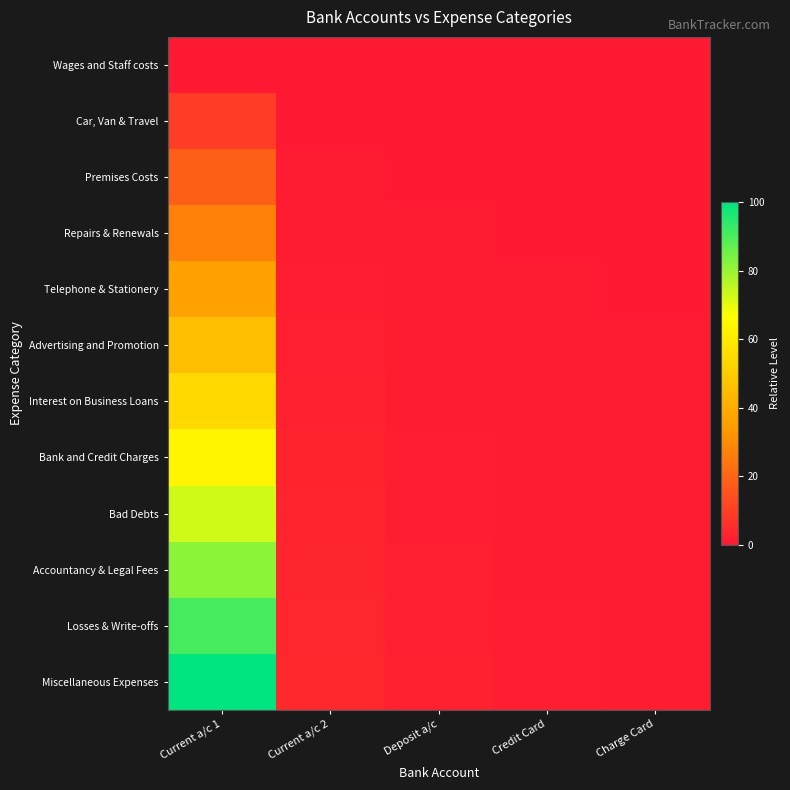

At which category is the sum across all series the highest?

Current a/c 1